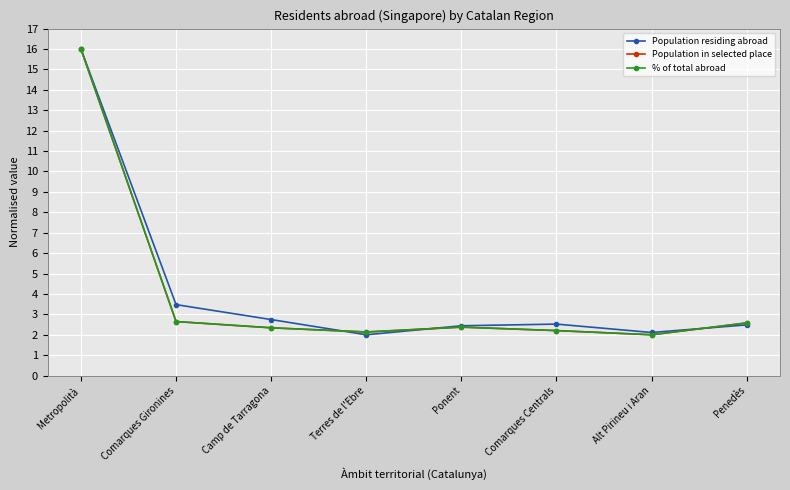

True or false: Population in selected place has more than 0 interior local peaks.

True